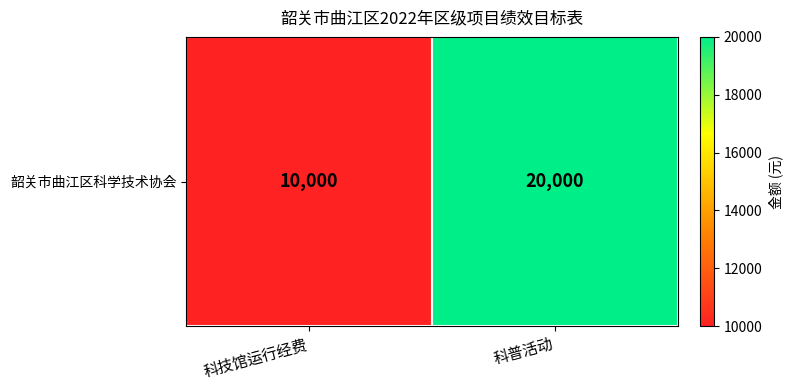

Reading left to right, extract all data points from this chart.

10000	20000